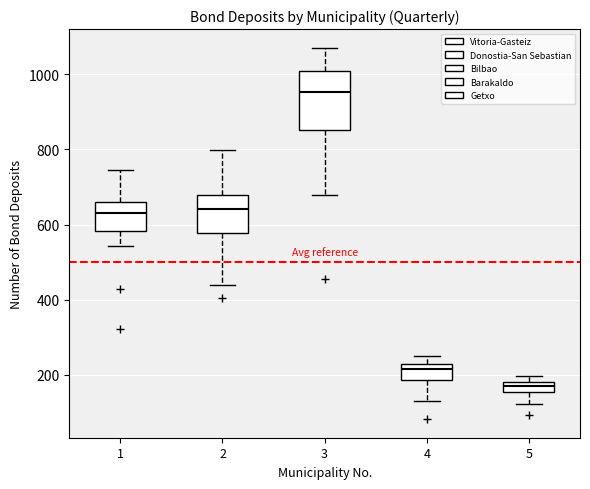

Where does the upper whisker of the box at x = 1 end on the y-axis? The values are not printed on the chart, so give them approximately, as read against the axis.

740